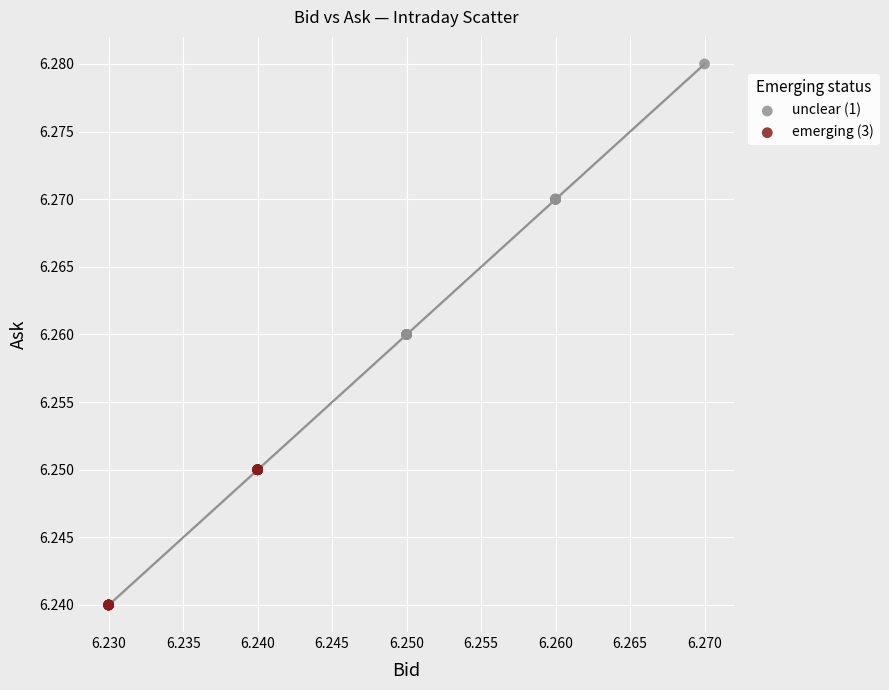

Which series has the widest spread of Y values?

unclear (1)